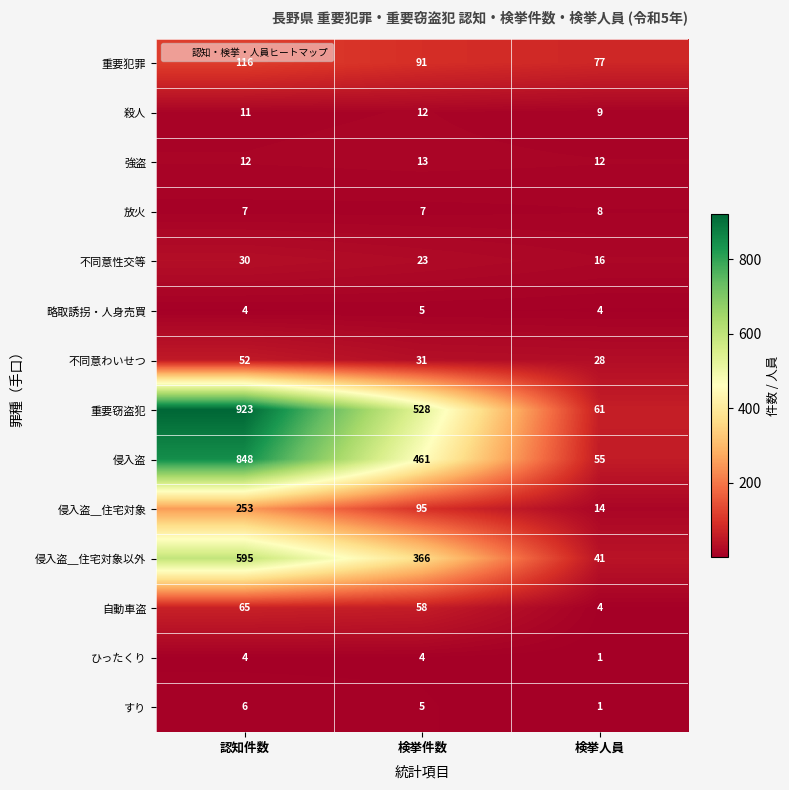

The value of 不同意わいせつ at 検挙件数 is 31. True or false?

True